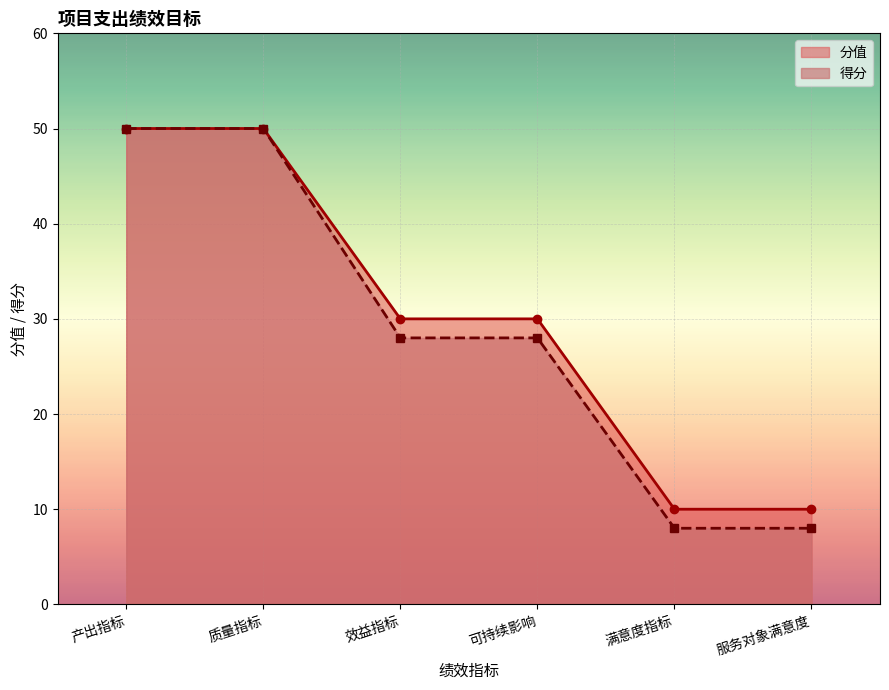

Which series has the largest total across all categories?

分值